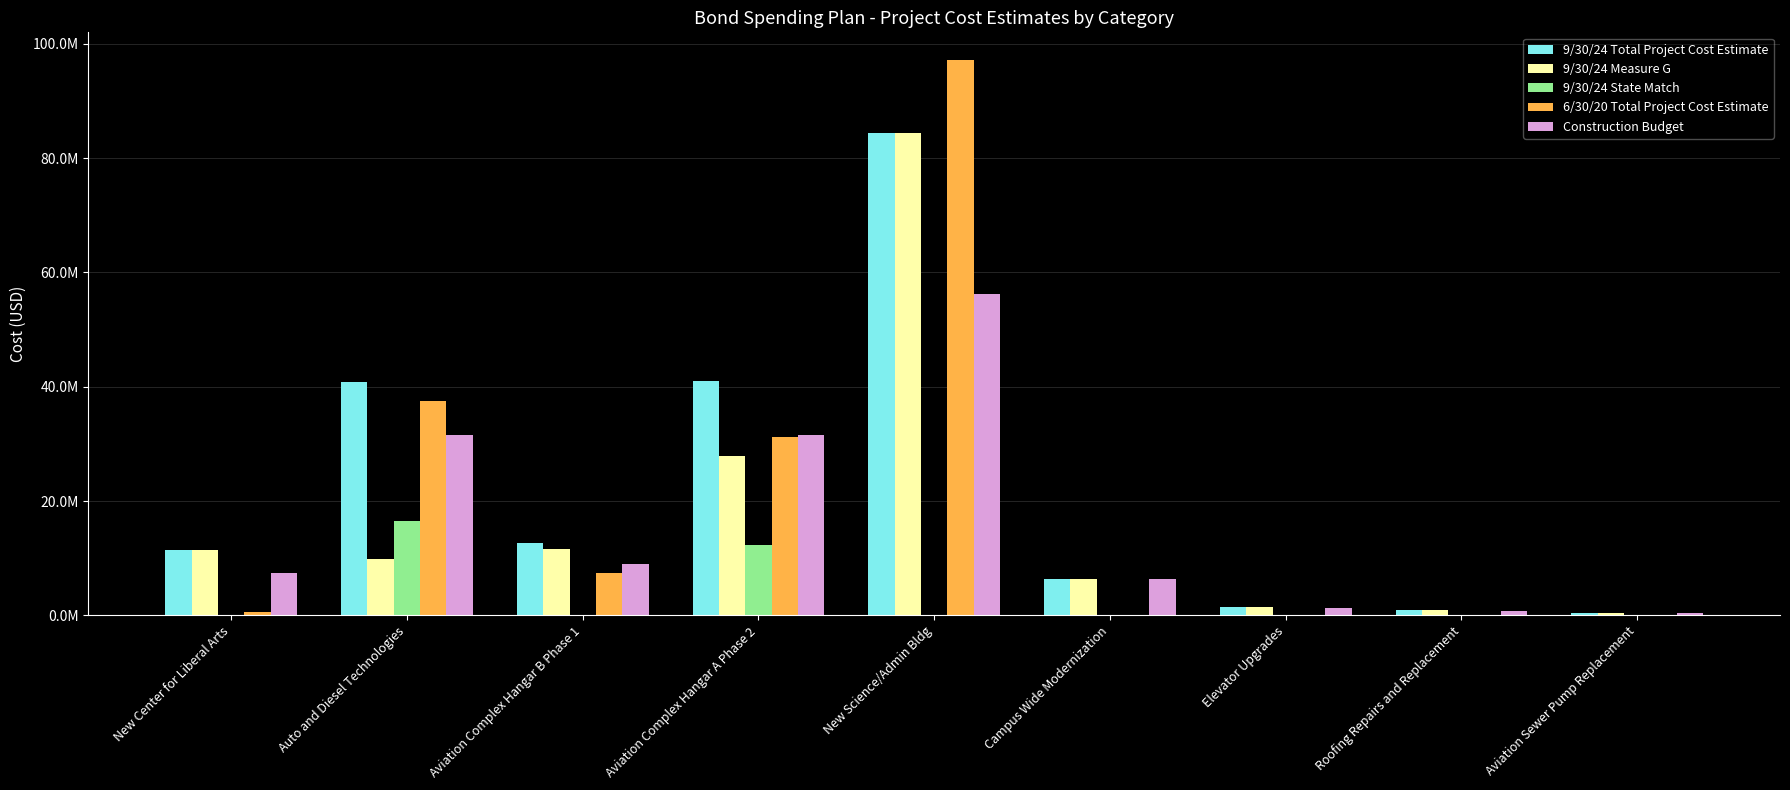

At which category is the sum across all series the highest?

New Science/Admin Bldg